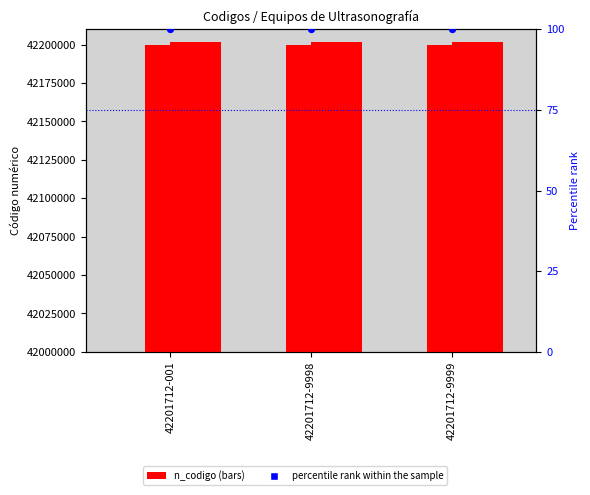

Is the value of n1_codigo at 42201712-9999 greater than the value of n2_codigo at 42201712-9998?

No